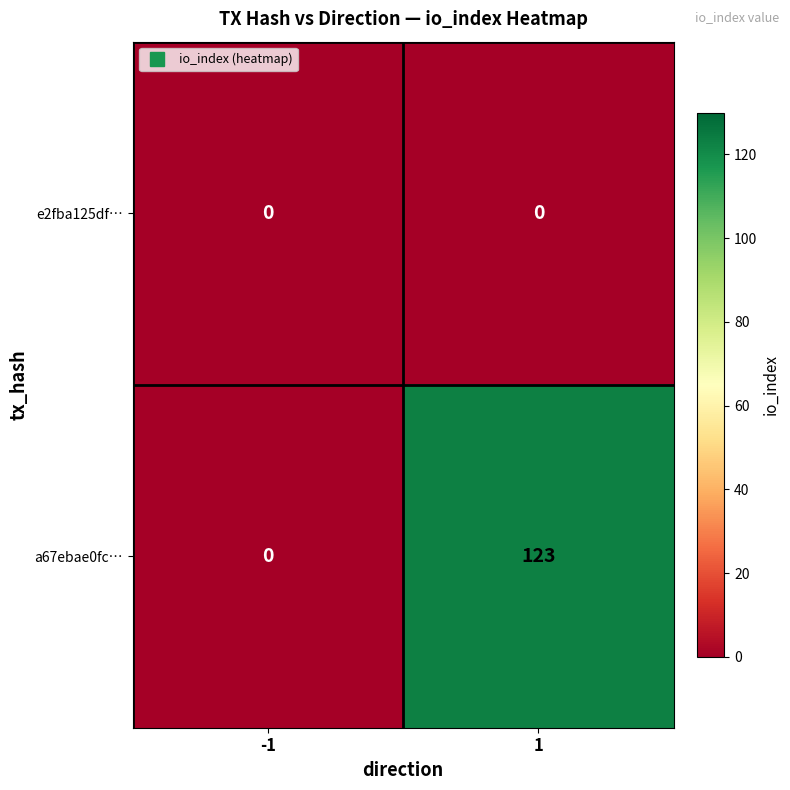

Reading left to right, list all the values displayed in this chart.

e2fba125df…: -1=0	1=0
a67ebae0fc…: -1=0	1=123